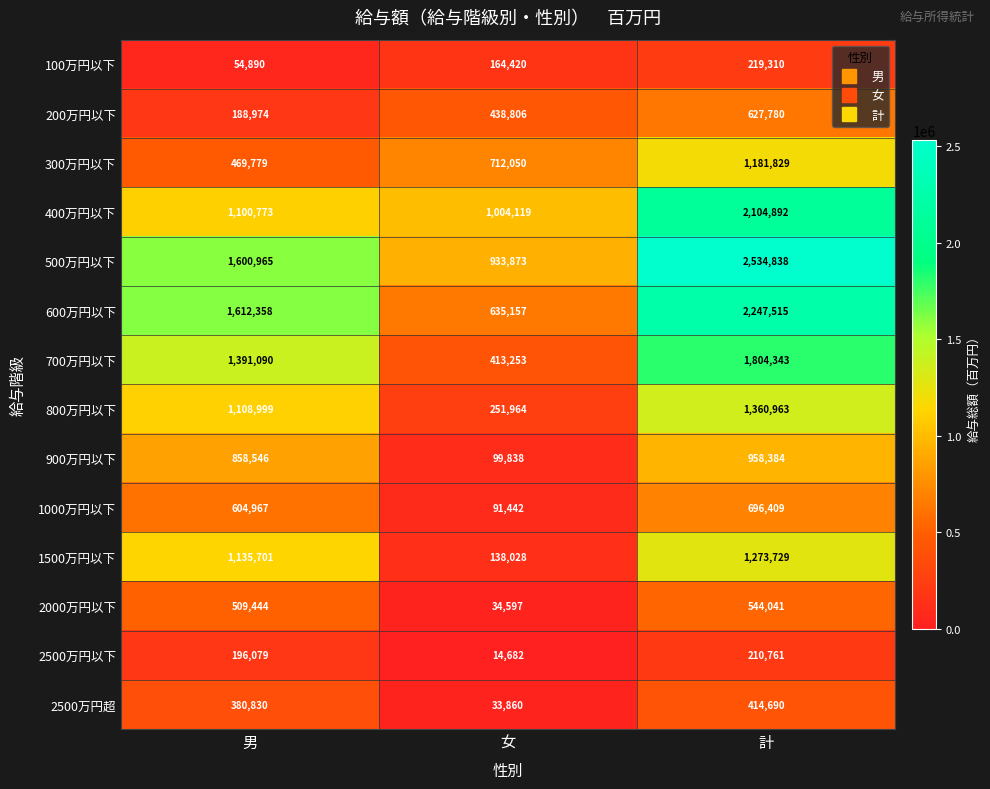

What is the average value of the 2000万円以下 series?

362694